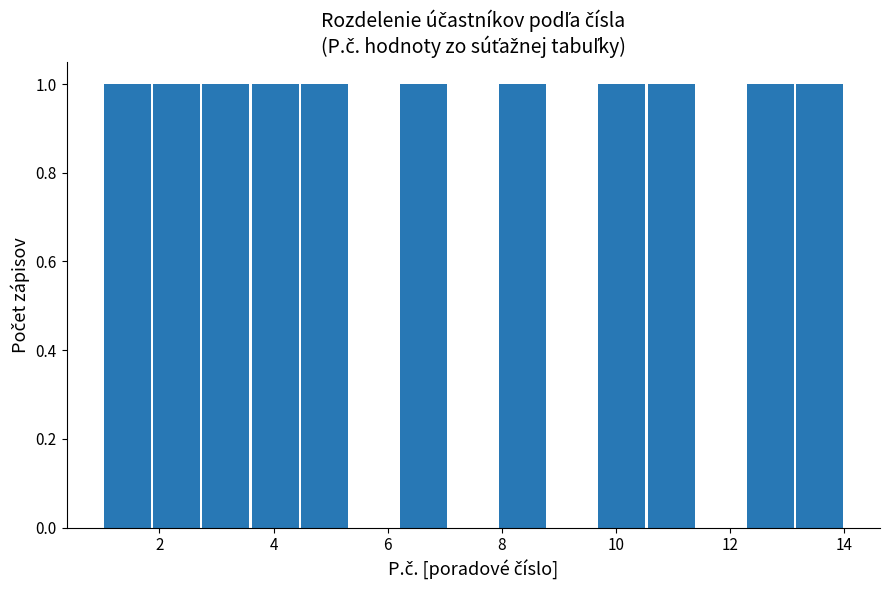

Reading left to right, list every bar in this chart as the range it spans on the x-axis followed by its height. Neither the bar edges nor the heights are printed on the chart, so give them approximately, as read against the axes.

1.0 to 1.8: 1
1.8 to 2.8: 1
2.8 to 3.6: 1
3.6 to 4.4: 1
4.4 to 5.4: 1
5.4 to 6.2: 0
6.2 to 7.0: 1
7.0 to 8.0: 0
8.0 to 8.8: 1
8.8 to 9.6: 0
9.6 to 10.6: 1
10.6 to 11.4: 1
11.4 to 12.2: 0
12.2 to 13.2: 1
13.2 to 14.0: 1